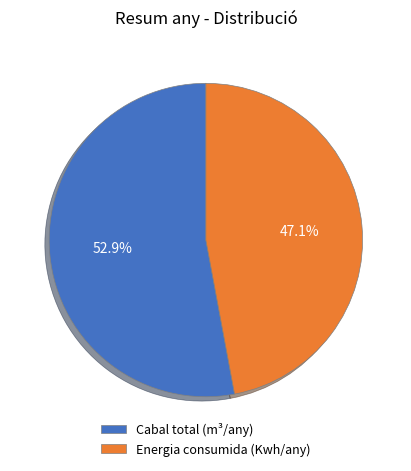

What is the smallest slice in the pie chart?

Energia consumida (Kwh/any)